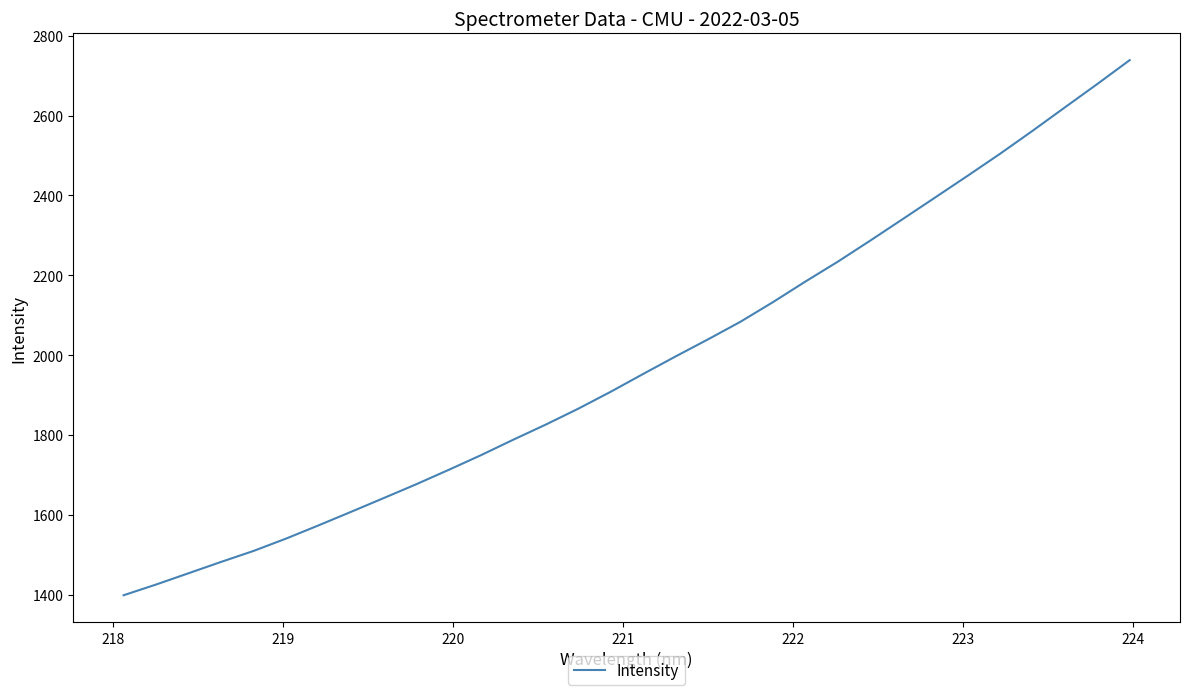

What is the minimum value shown in the chart?

1398.6